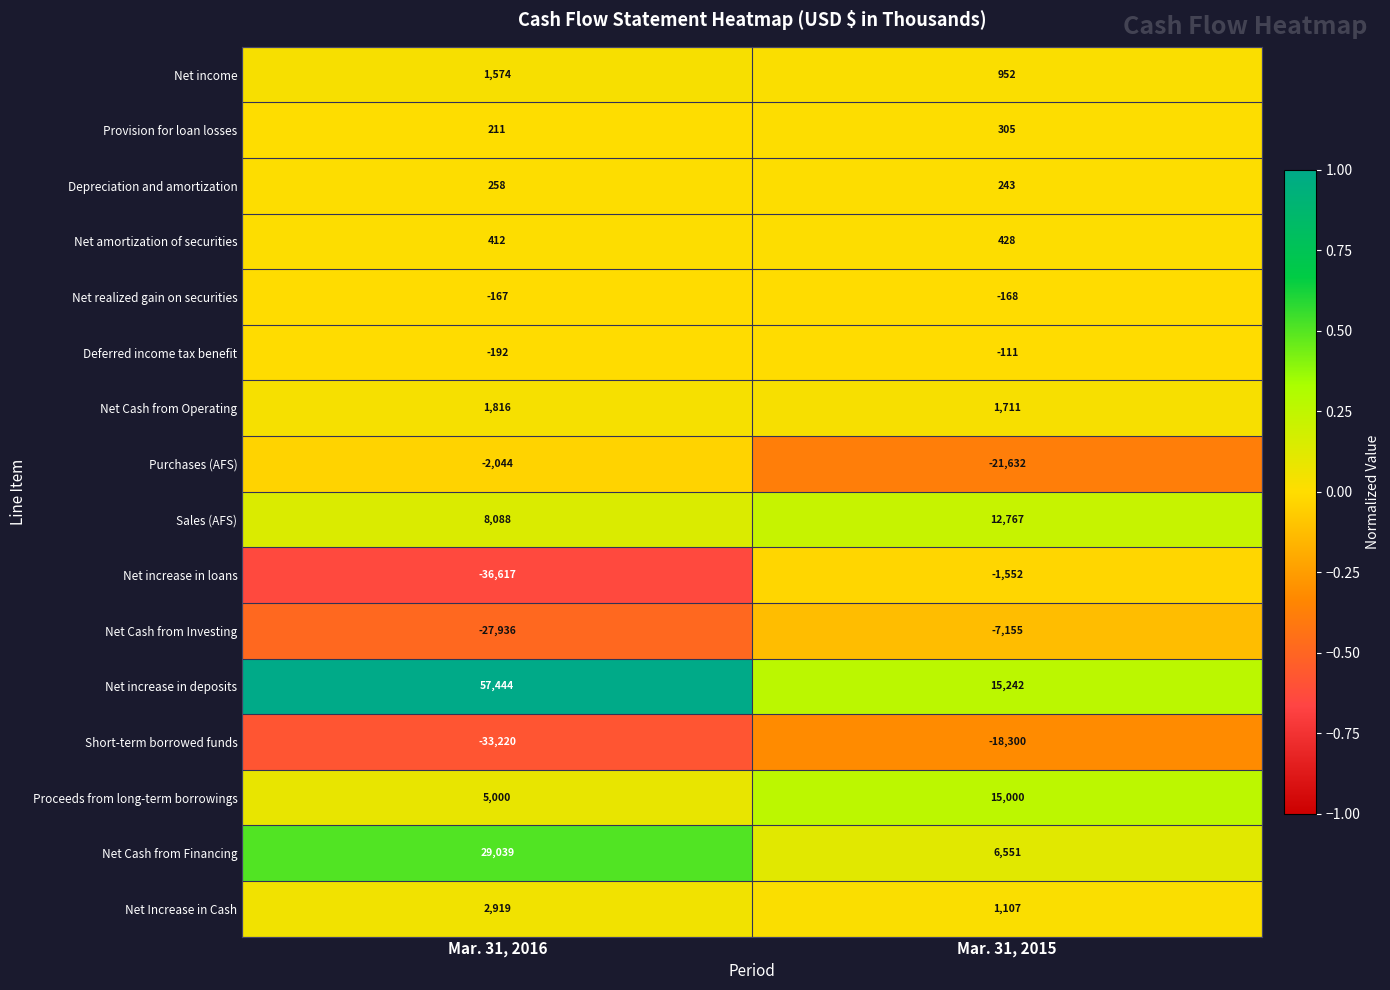

Rank the series at Mar. 31, 2015 from lowest to highest value.

Purchases (AFS), Short-term borrowed funds, Net Cash from Investing, Net increase in loans, Net realized gain on securities, Deferred income tax benefit, Depreciation and amortization, Provision for loan losses, Net amortization of securities, Net income, Net Increase in Cash, Net Cash from Operating, Net Cash from Financing, Sales (AFS), Proceeds from long-term borrowings, Net increase in deposits